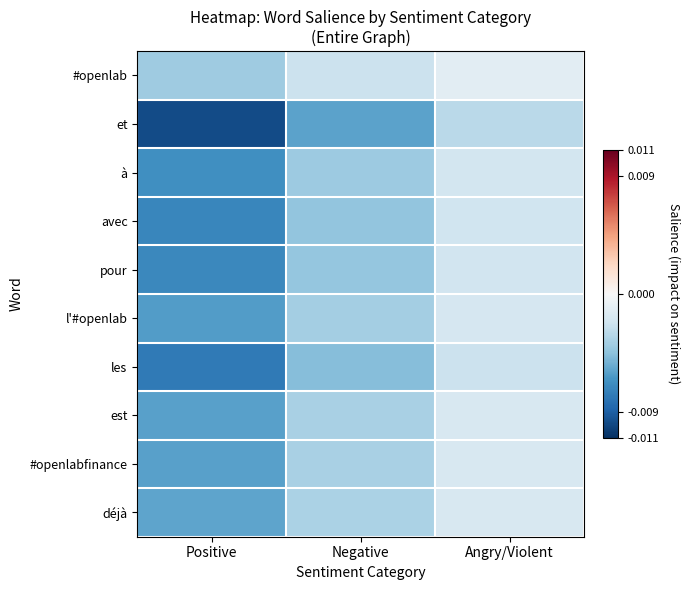

Which has a higher value, Angry/Violent or Negative?

Angry/Violent